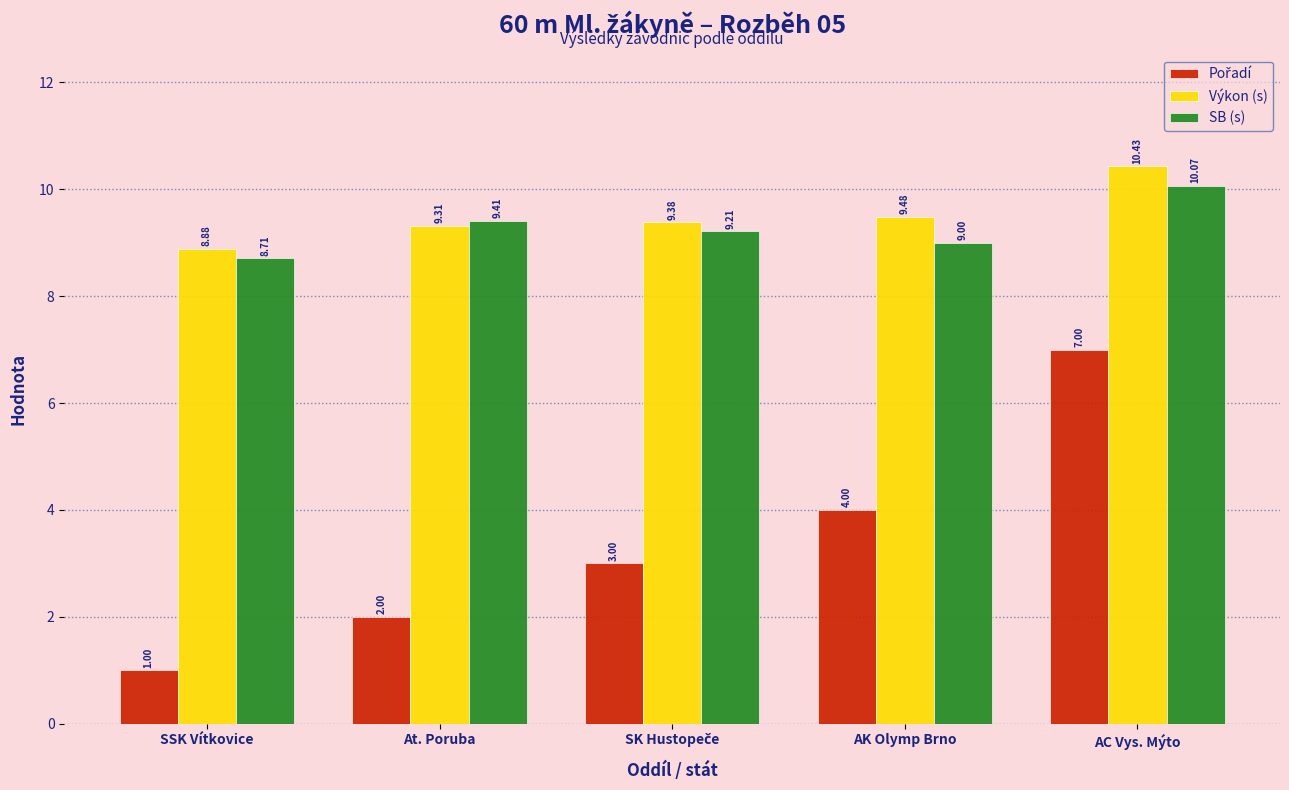

Which series has the largest total across all categories?

Výkon (s)